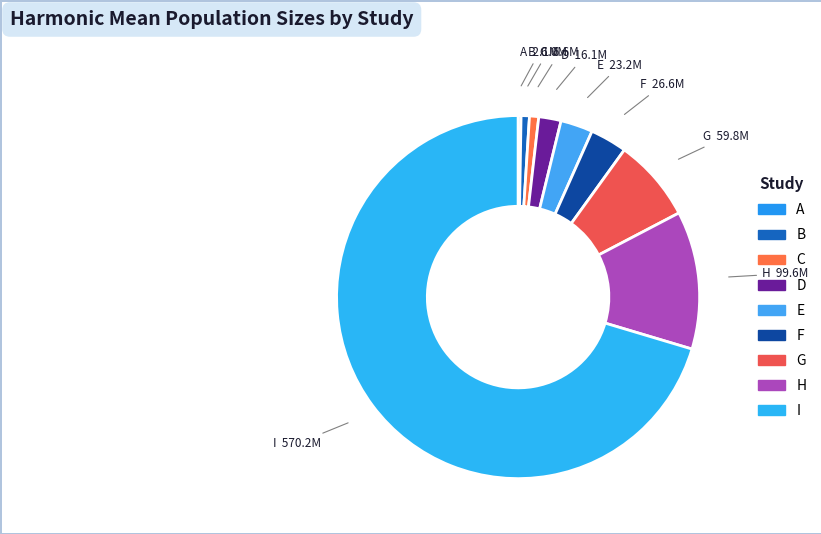

Is it true that C is 1% of the pie?

True